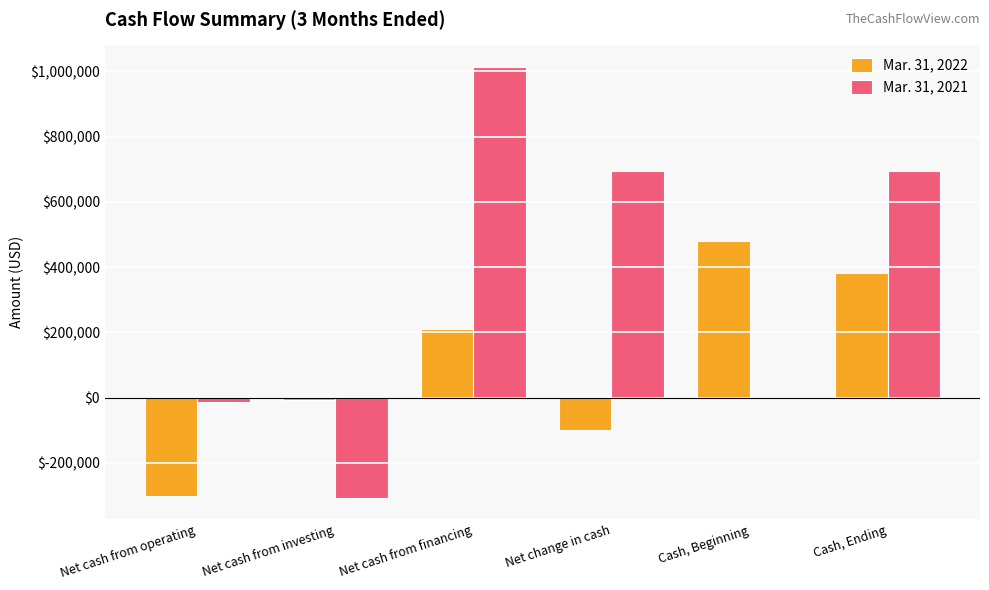

Reading right to left, extract all data points from this chart.

Mar. 31, 2022: 383321	481410	-98088	211245	-8050	-301283
Mar. 31, 2021: 693823	0	693823	1013210	-306858	-12529